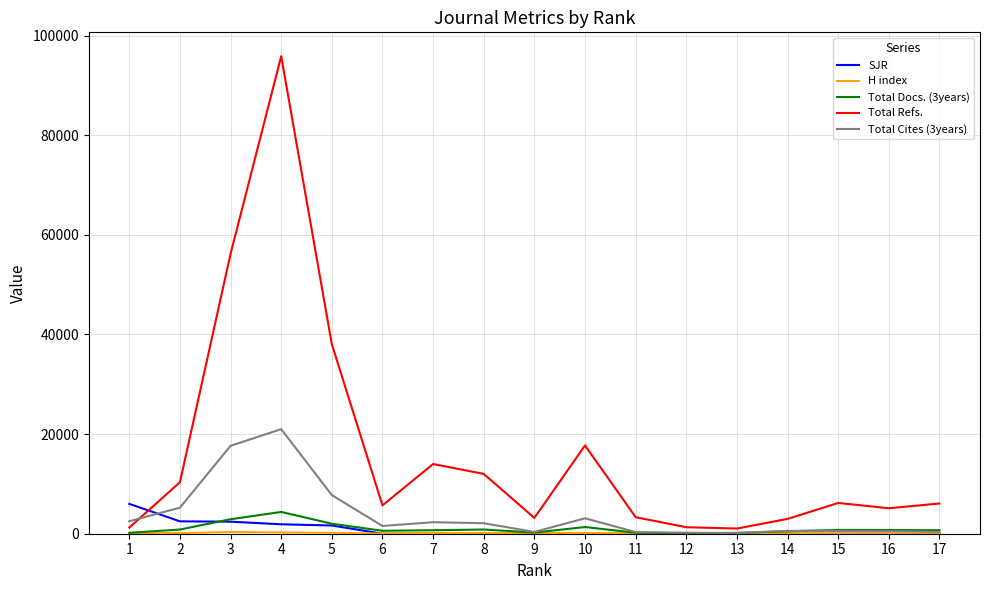

Count the number of categories in the chart.

17